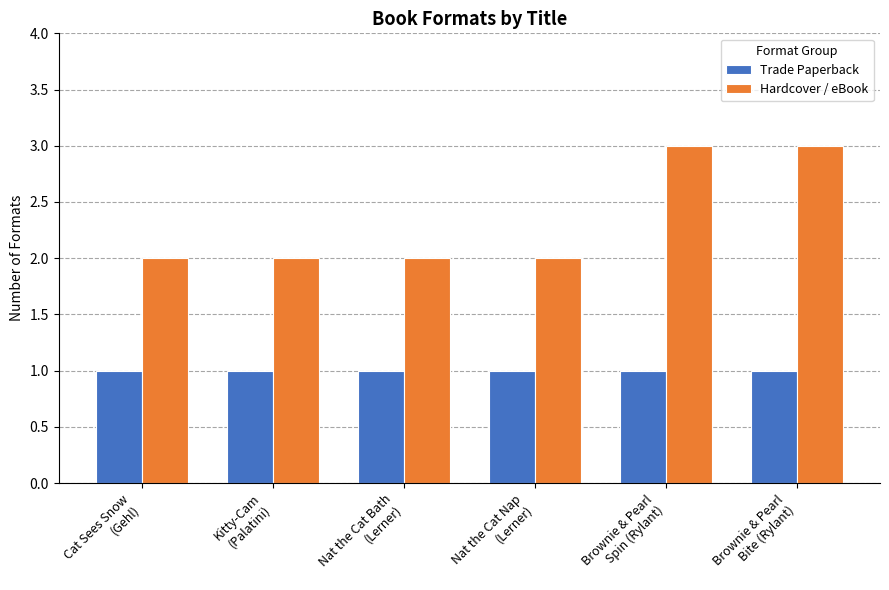

What is the label of the 2nd bar from the right?

Brownie & Pearl
Spin (Rylant)